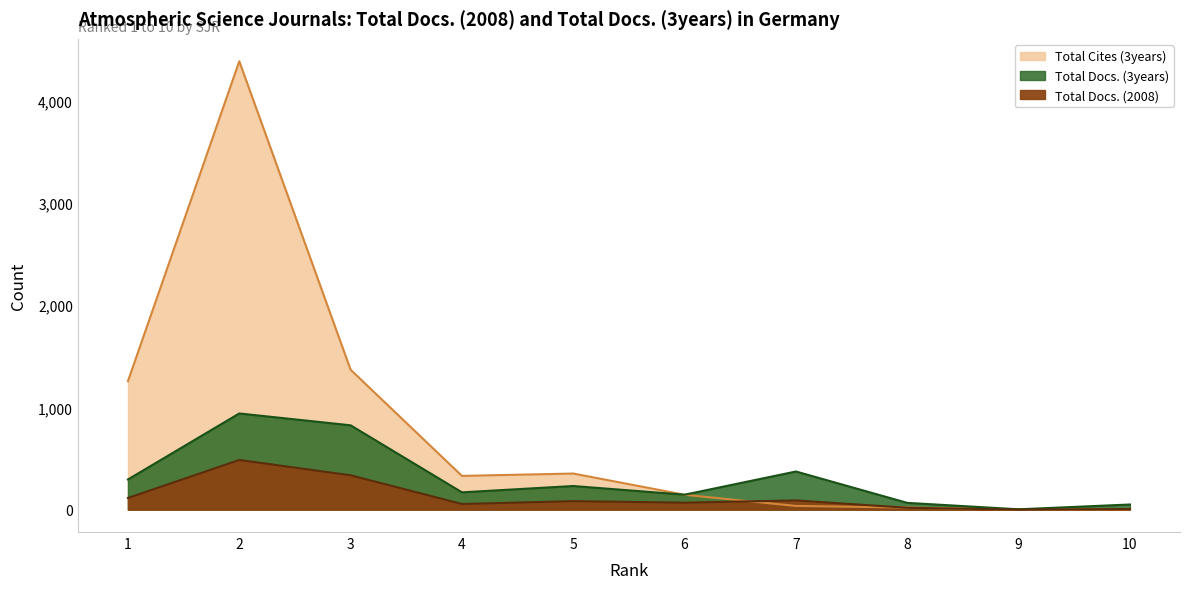

What is the average value of the Total Cites (3years) series?

790